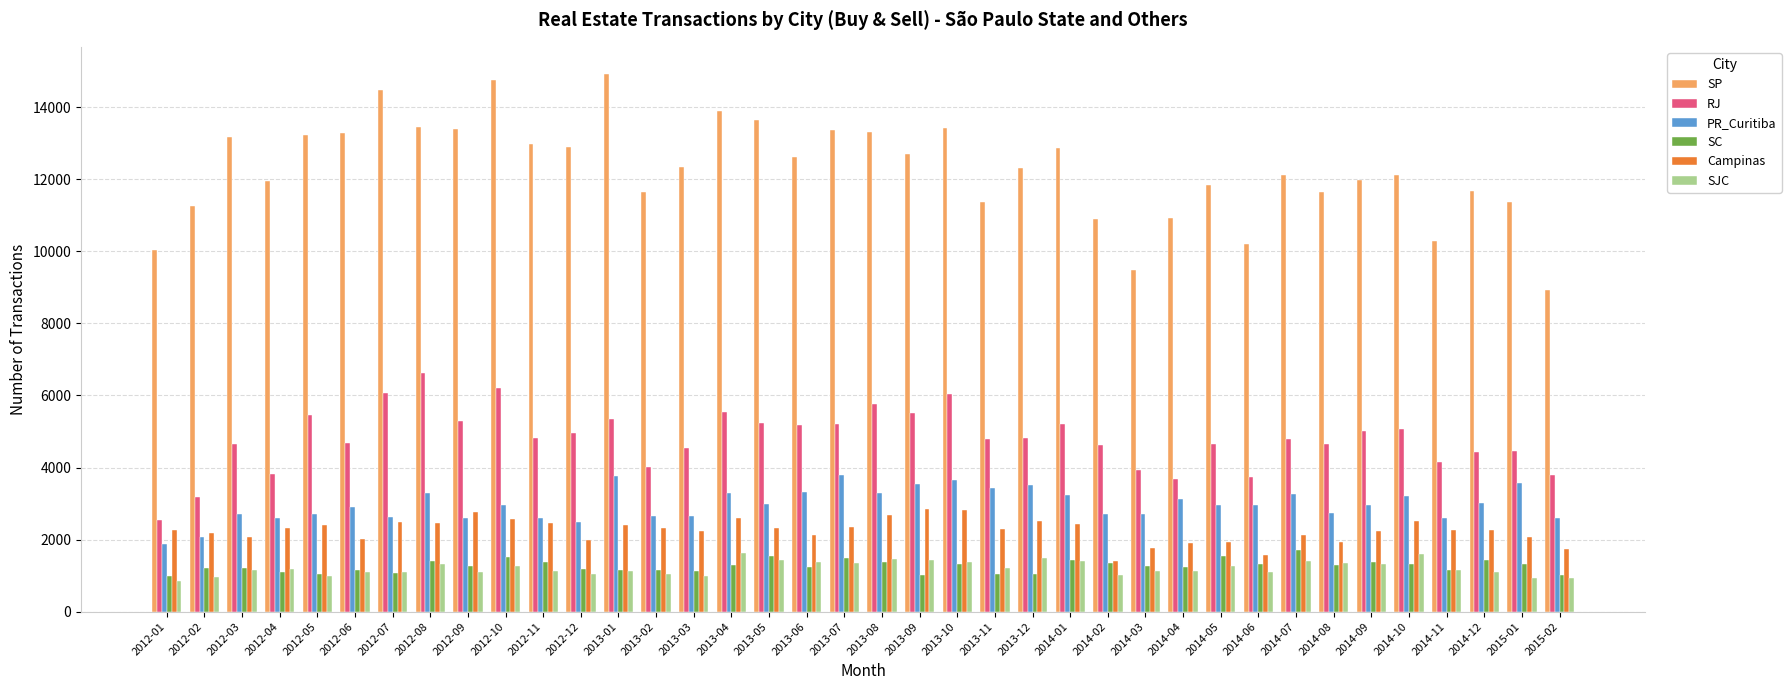

What are all the series names shown in the legend?

SP, RJ, PR_Curitiba, SC, Campinas, SJC